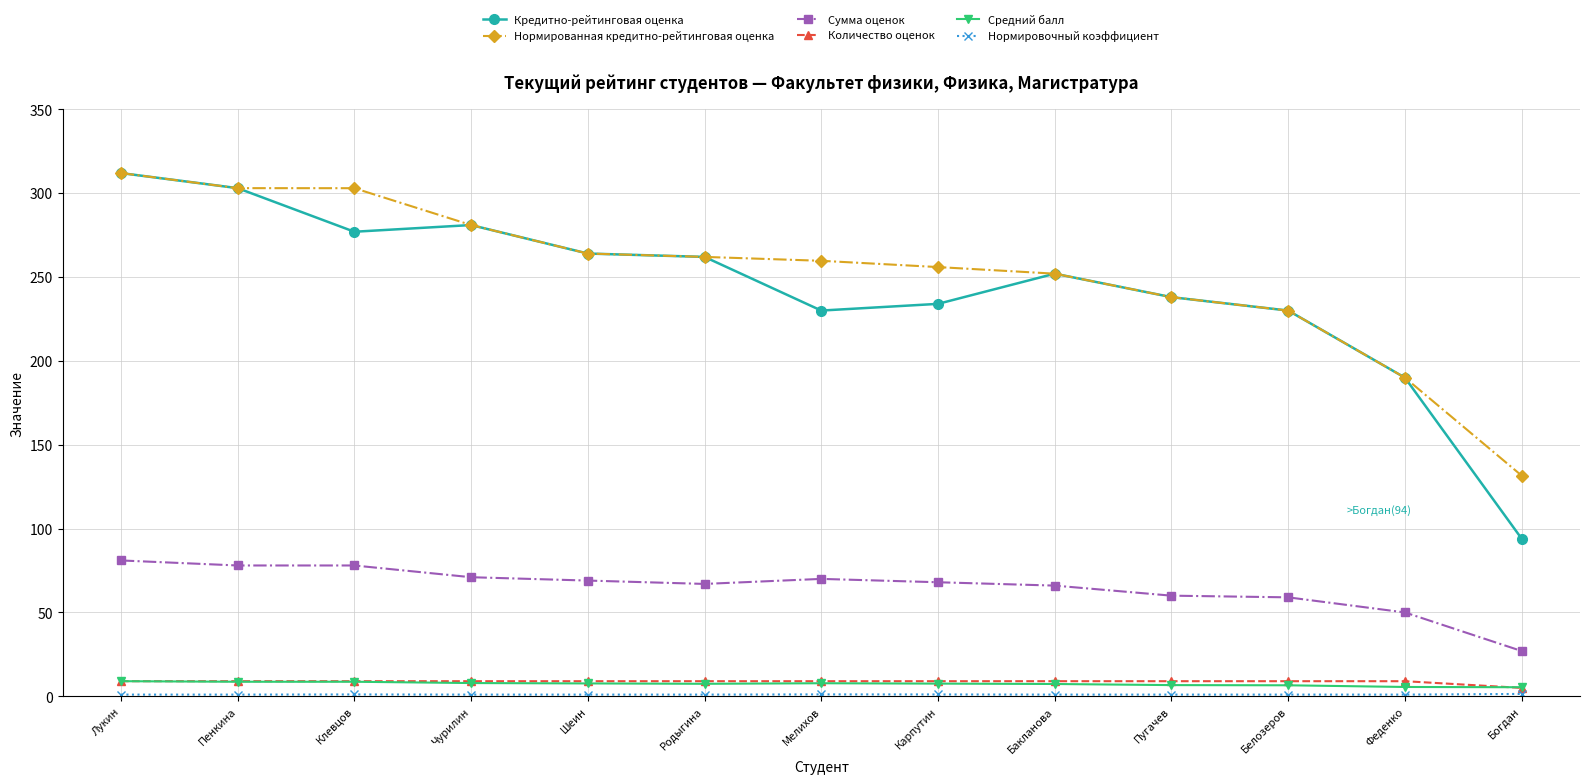

What position from the right is Шеин?

9